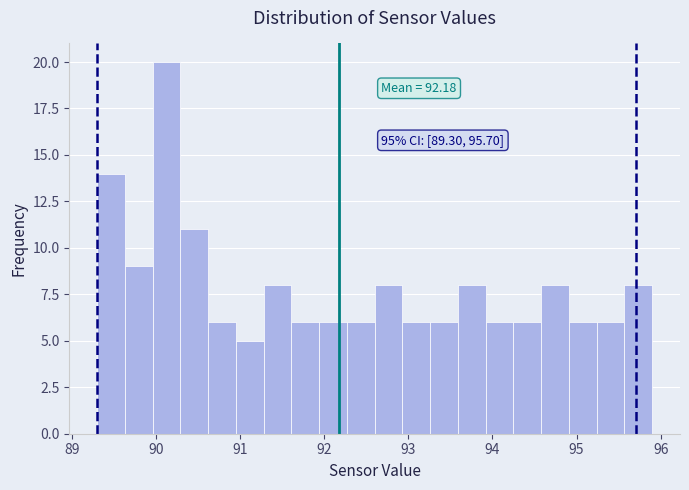

Around what value on the x-axis is the tallest bar? Give the approximate position of its centre, as read against the axis.

90.1